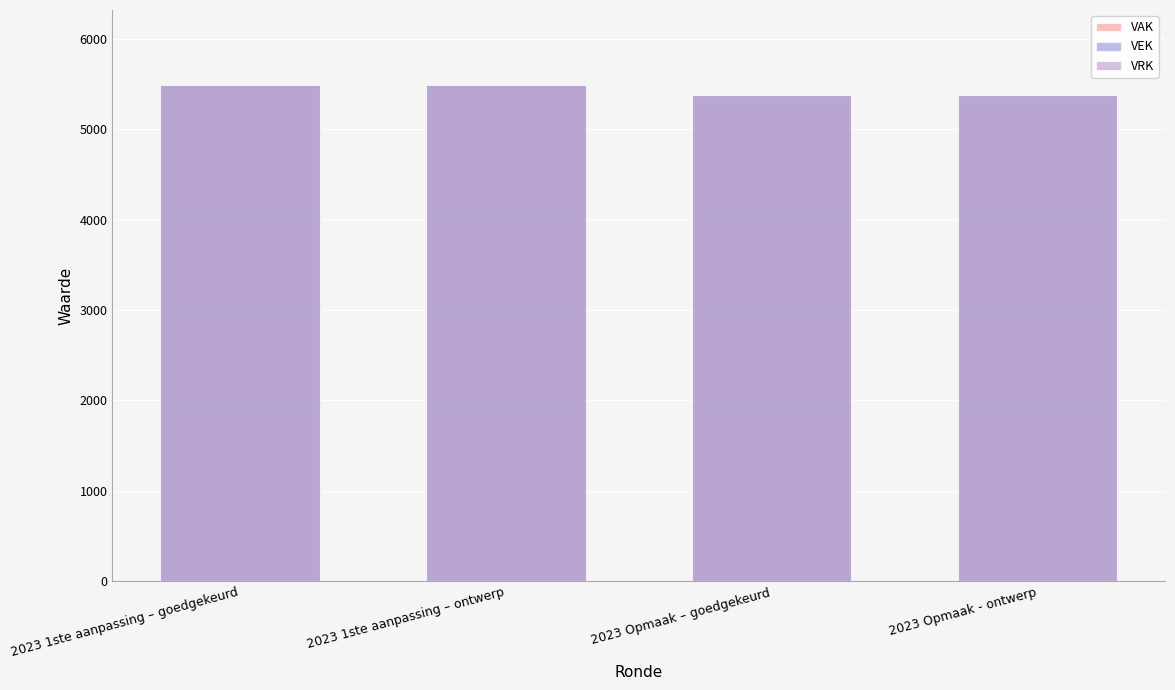

What is the label of the 4th bar from the left?

2023 Opmaak - ontwerp